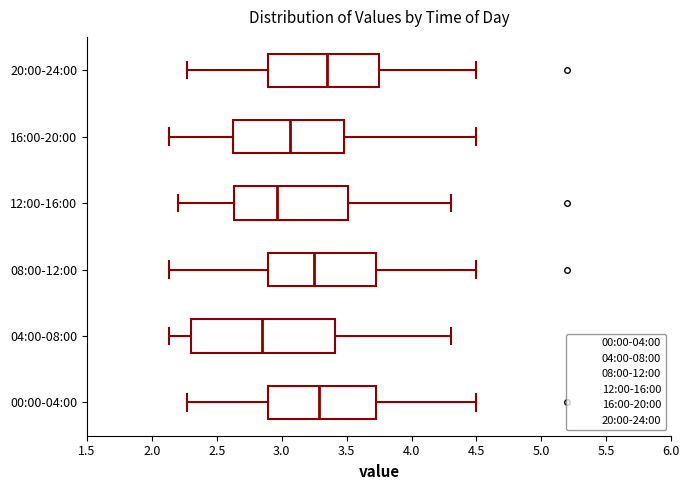

Where does the left whisker of the box for 12:00-16:00 end on the x-axis? The values are not printed on the chart, so give them approximately, as read against the axis.

2.20